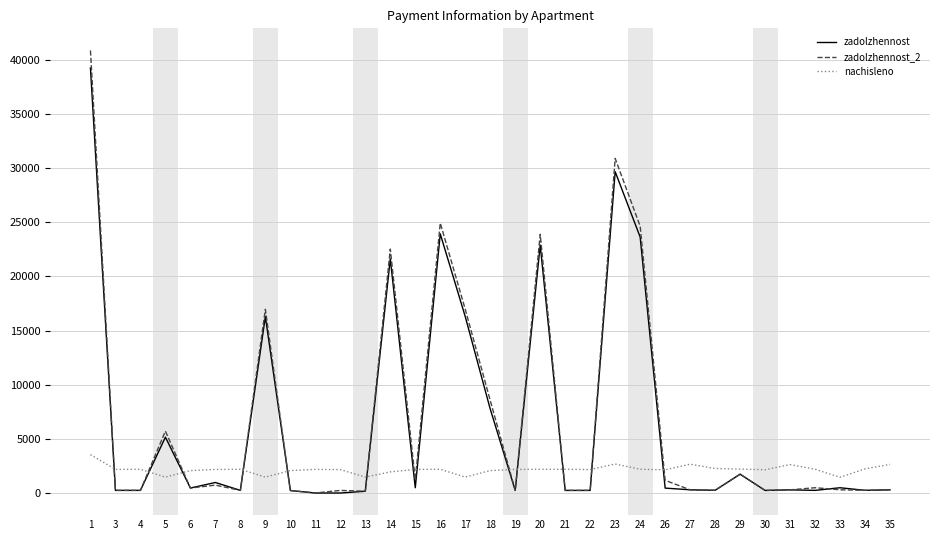

Which series has the widest spread of values?

zadolzhennost_2